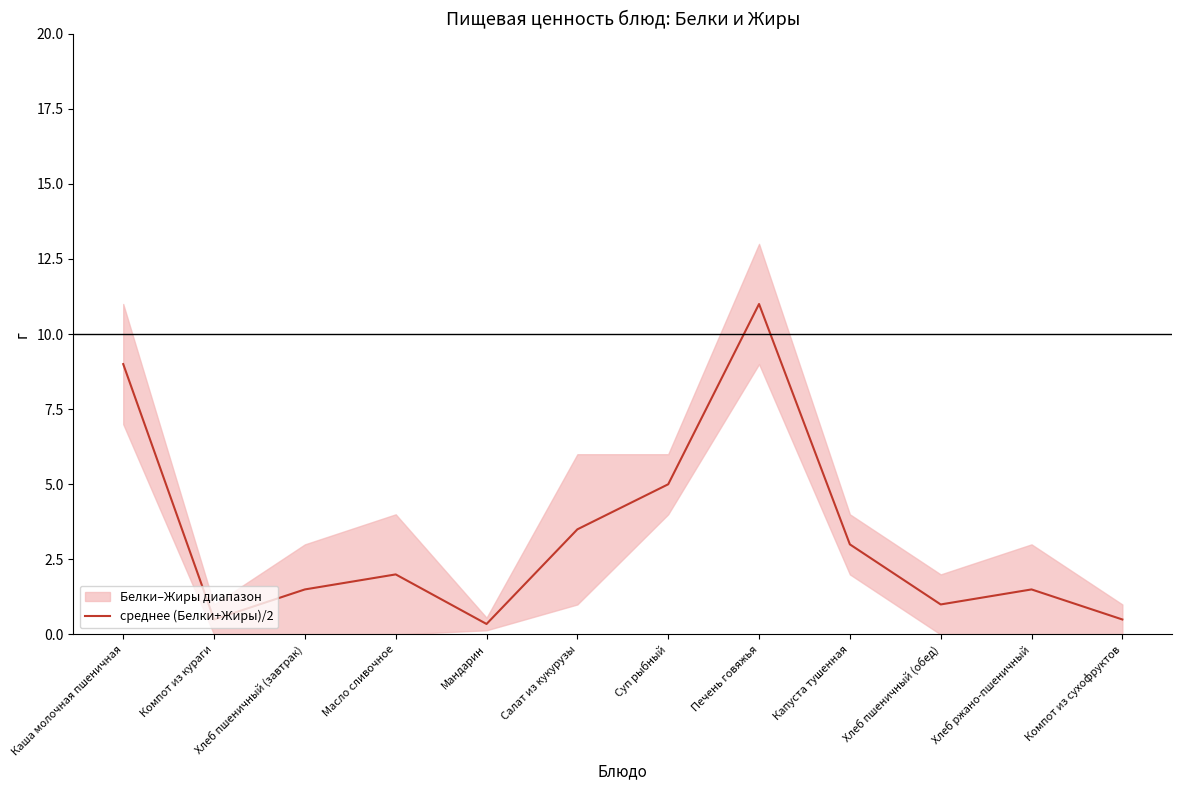

Reading right to left, transcribe all the data shown in this chart.

0.5	1.5	1.0	3.0	11.0	5.0	3.5	0.4	2.0	1.5	0.5	9.0